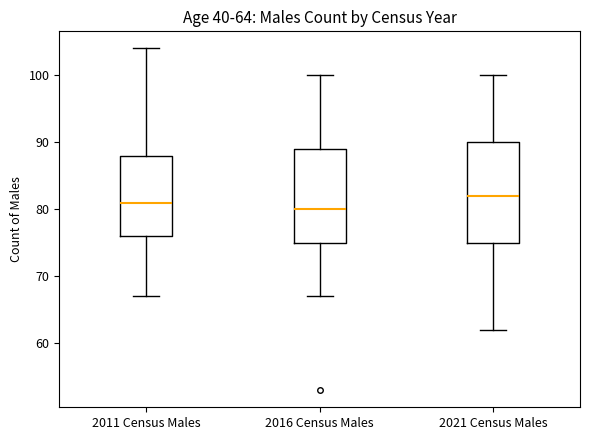

Which box has the highest median line?

2021 Census Males